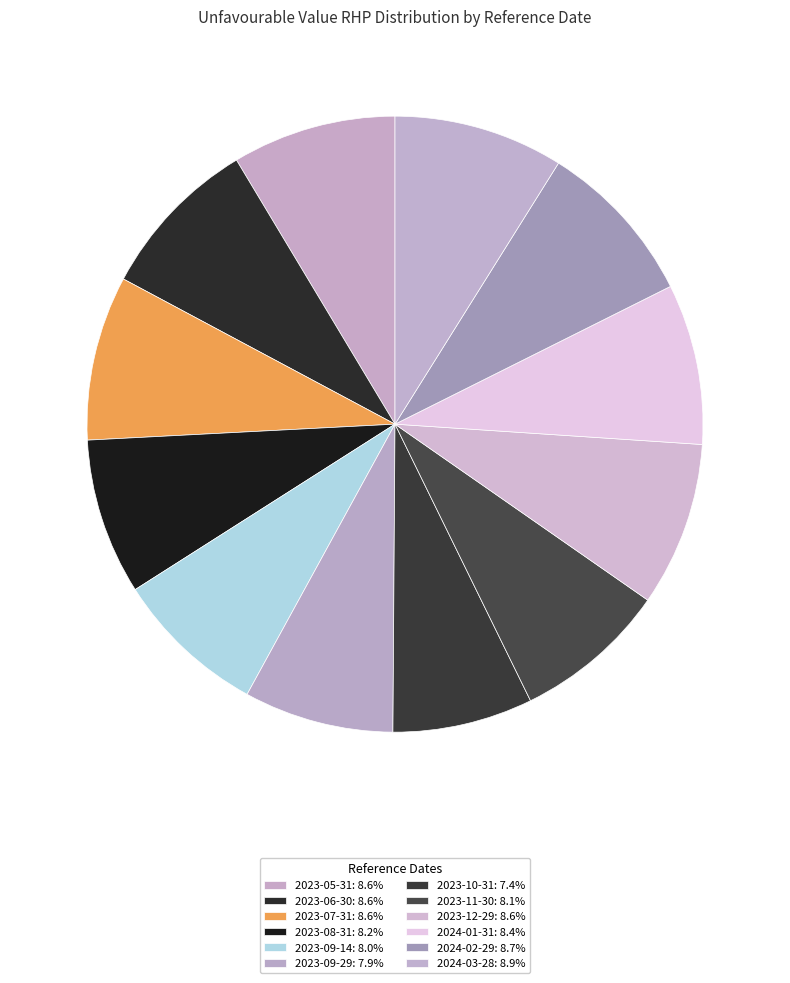

Count the number of slices in the pie.

12